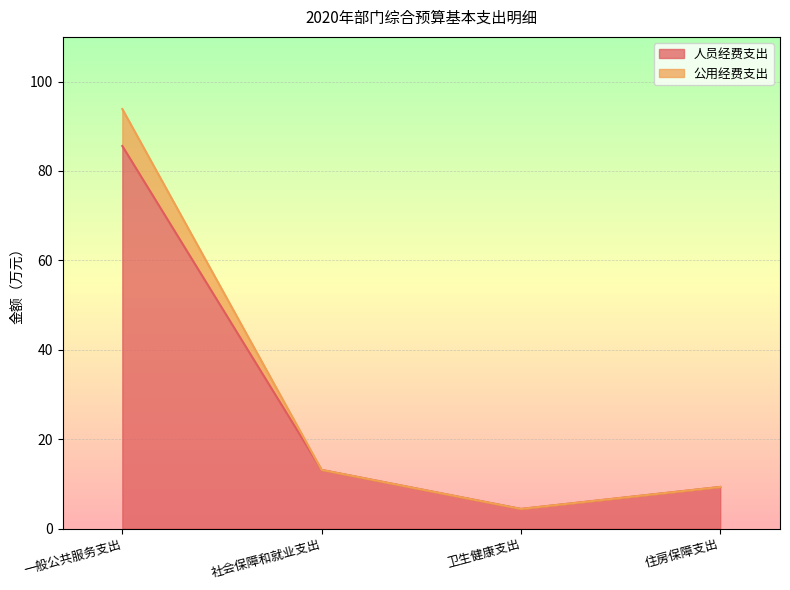

Where is 人员经费支出 nearest to the value 44?

社会保障和就业支出